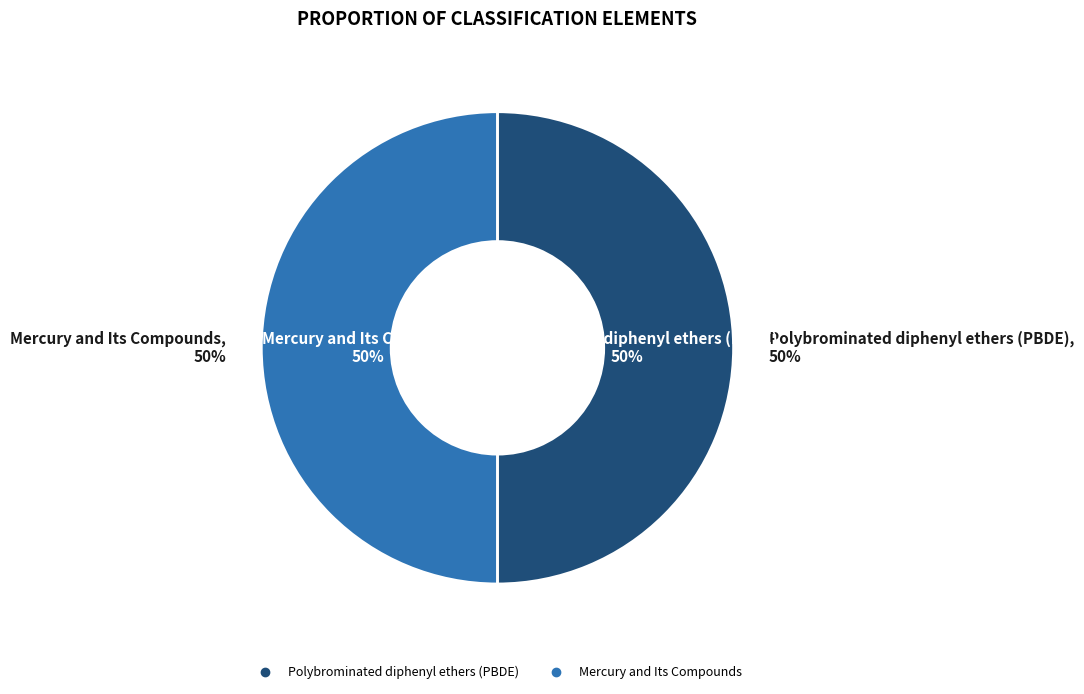

Is it true that Polybrominated diphenyl ethers (PBDE) is 50% of the pie?

True